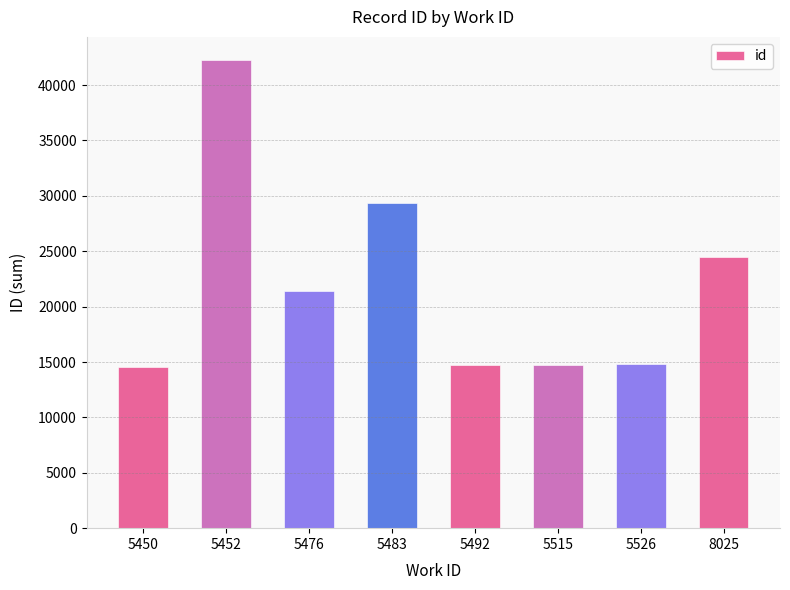

True or false: the data shows 37656 at 8025.

False